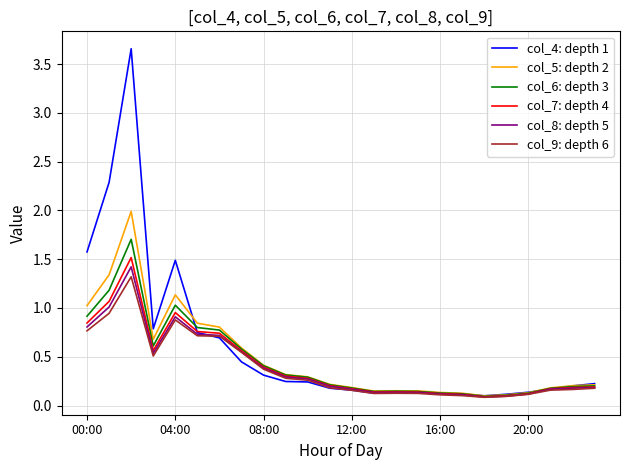

Which series has the widest spread of values?

col_4: depth 1